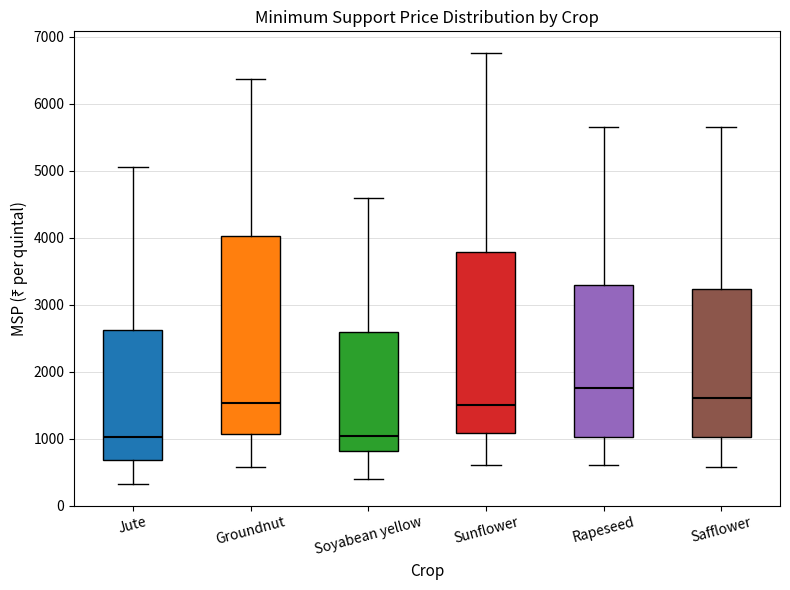

Which box is the tallest, from its lower edge to its upper edge?

Groundnut